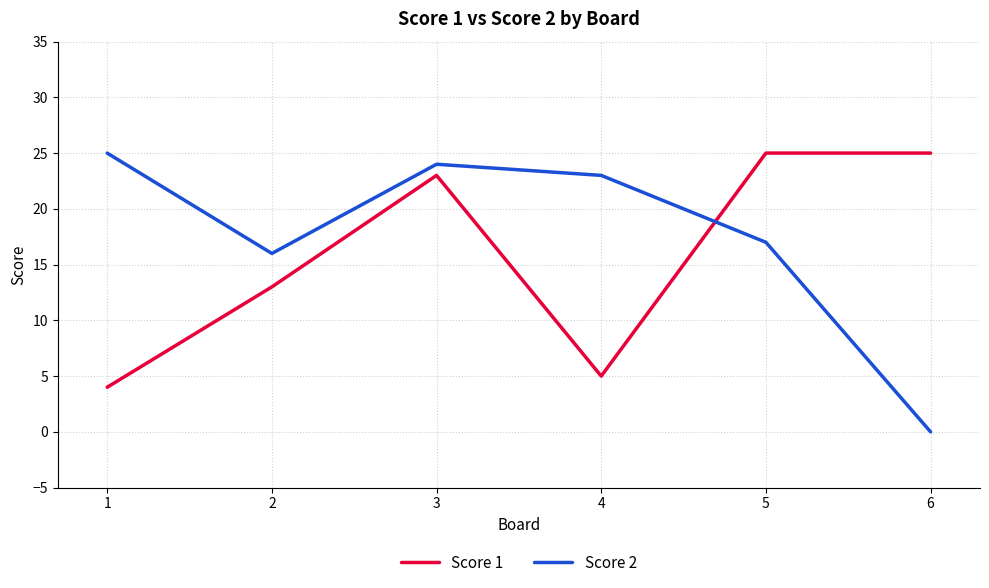

The Score 2 series shows 25 at 1. True or false?

True